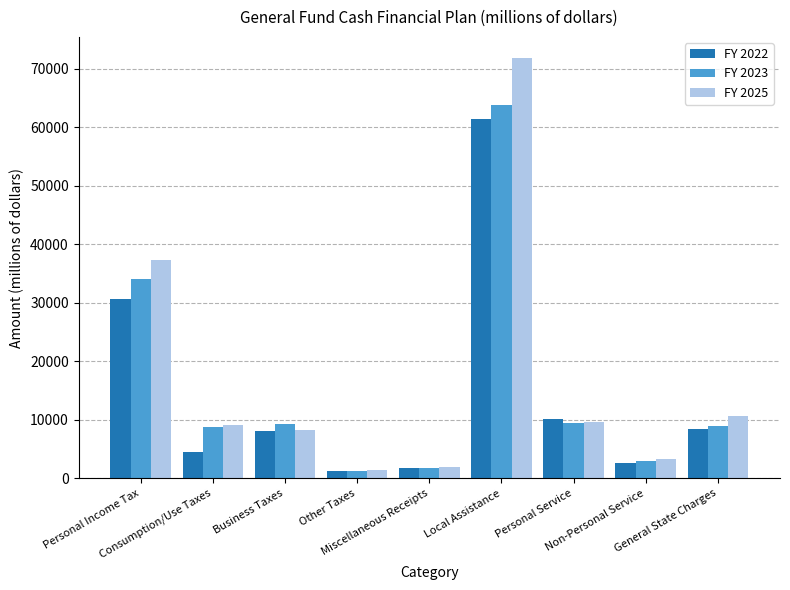

List the series in order of their peak value, highest first.

FY 2025, FY 2023, FY 2022